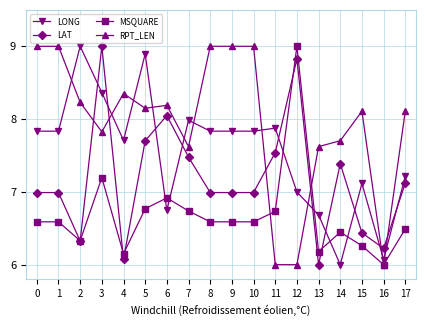

The MSQUARE series shows 9.2 at 6. True or false?

False